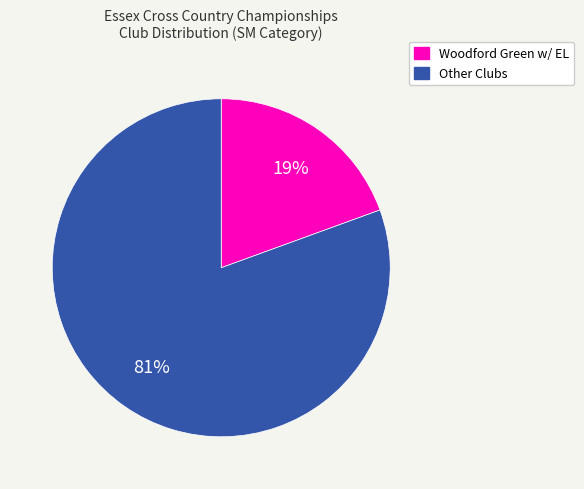

Does any single category account for the majority?

Yes